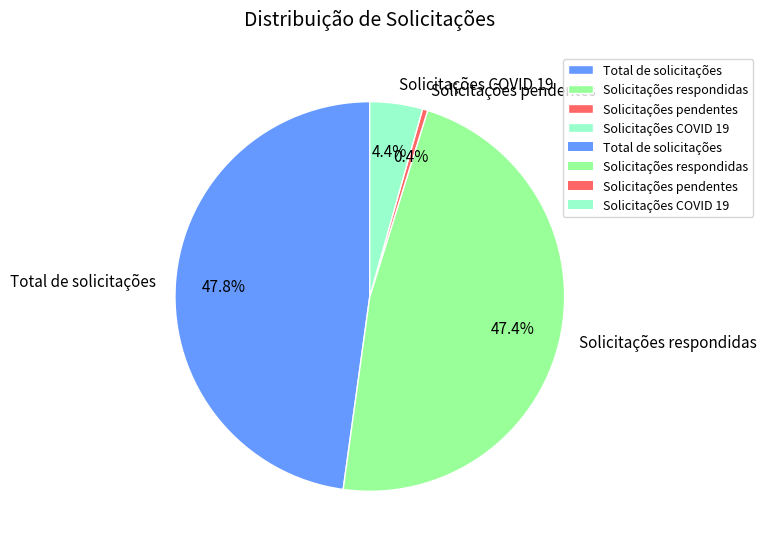

How many slices are in this pie chart?

4